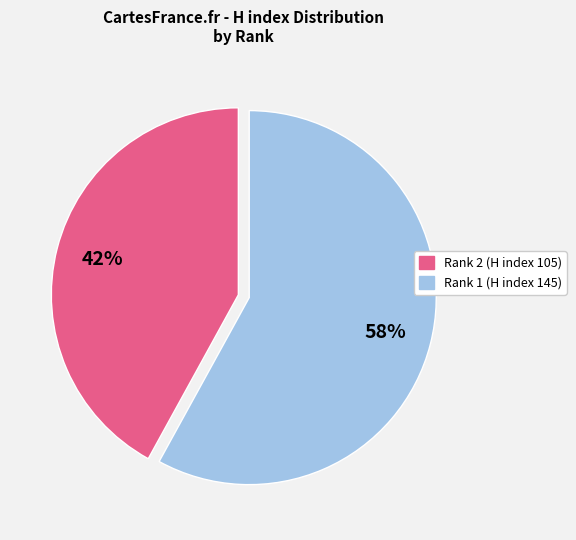

Between Rank 1 (H index 145) and Rank 2 (H index 105), which is larger?

Rank 1 (H index 145)